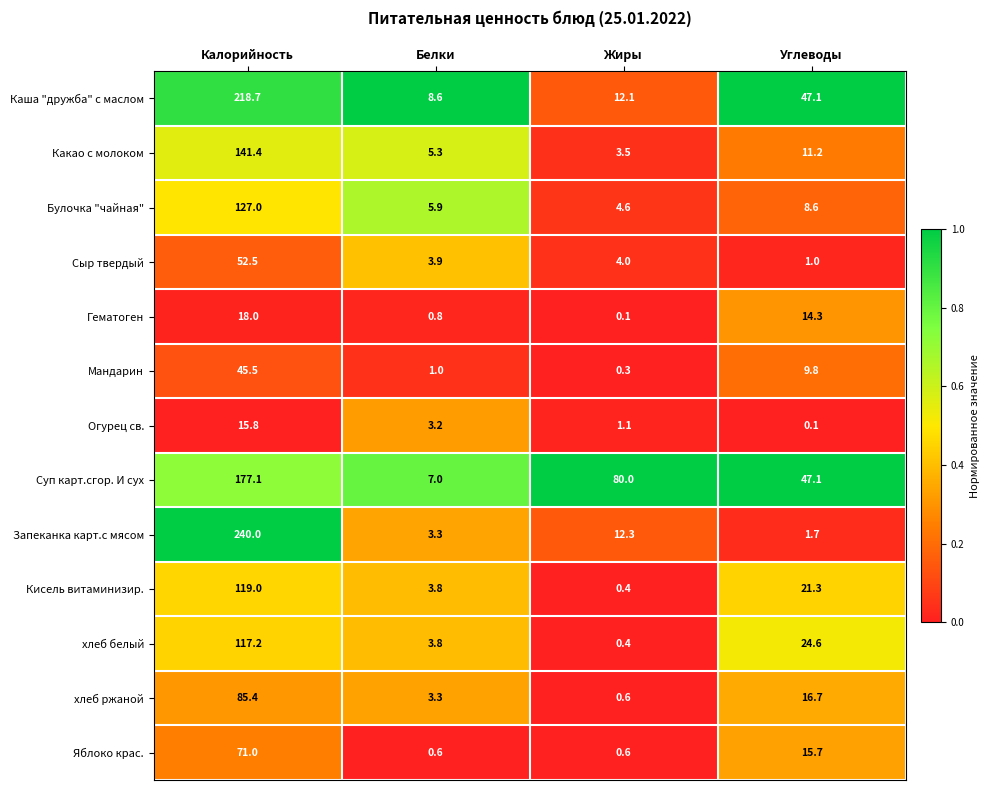

What is the difference between the highest and lowest values at Калорийность?

224.2